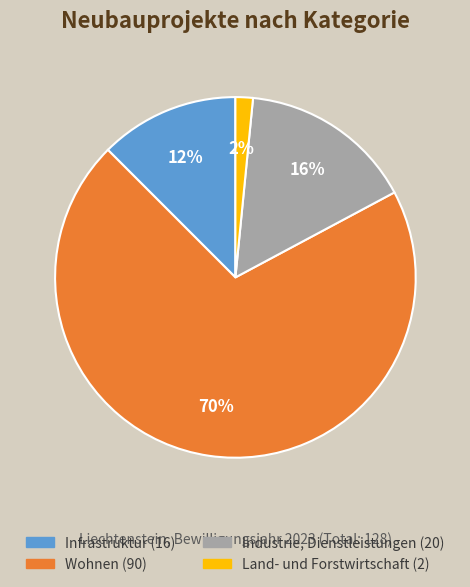

To the nearest percent, what is the combined percentage of Industrie, Dienstleistungen and Wohnen?

86%